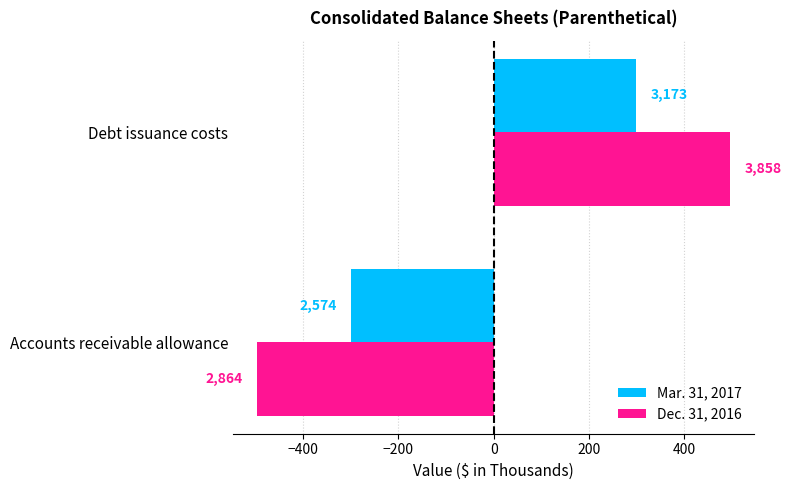

What are all the series names shown in the legend?

Mar. 31, 2017, Dec. 31, 2016